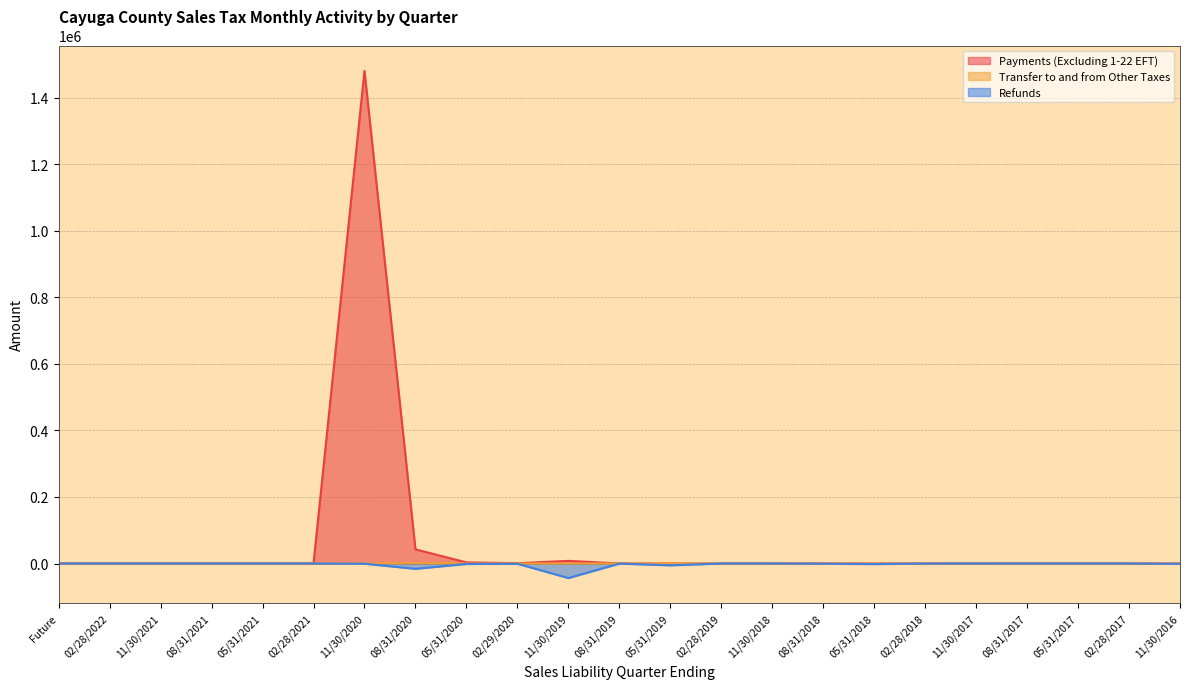

Between 02/28/2017 and 02/28/2019, which is larger?

02/28/2019